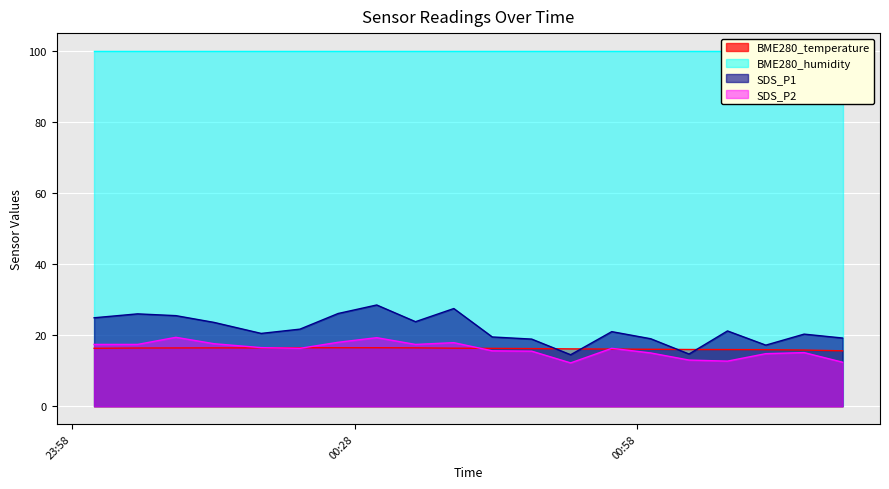

Which series has the widest spread of values?

SDS_P1